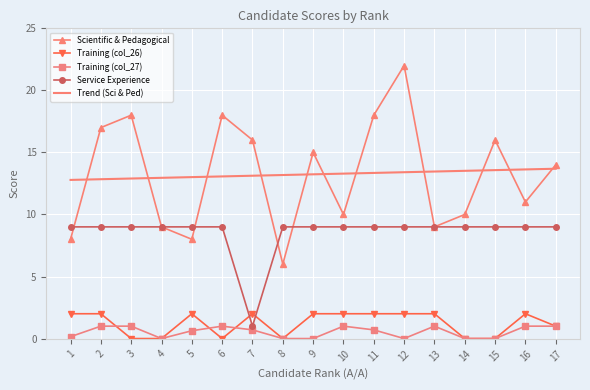

Which category has the lowest value in the Service Experience series?

7